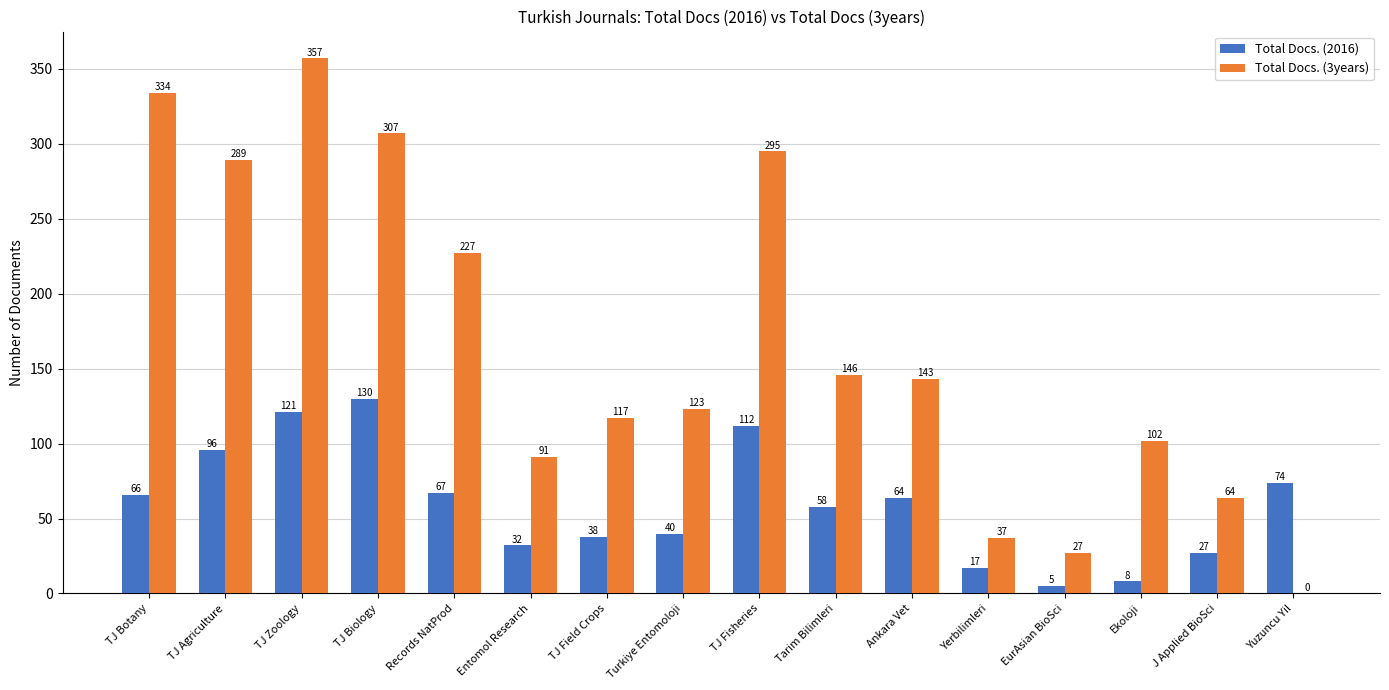

At which label does Total Docs. (3years) reach its peak?

TJ Zoology